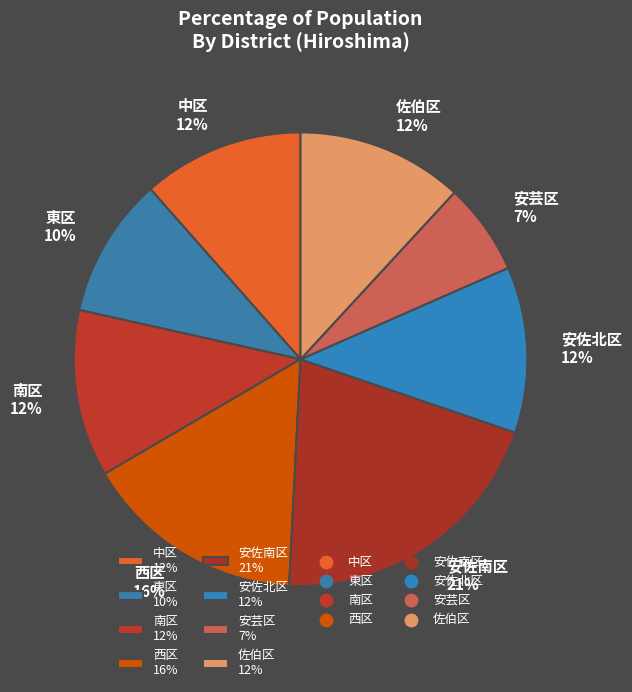

The 安芸区 slice represents 7% of the pie. True or false?

True